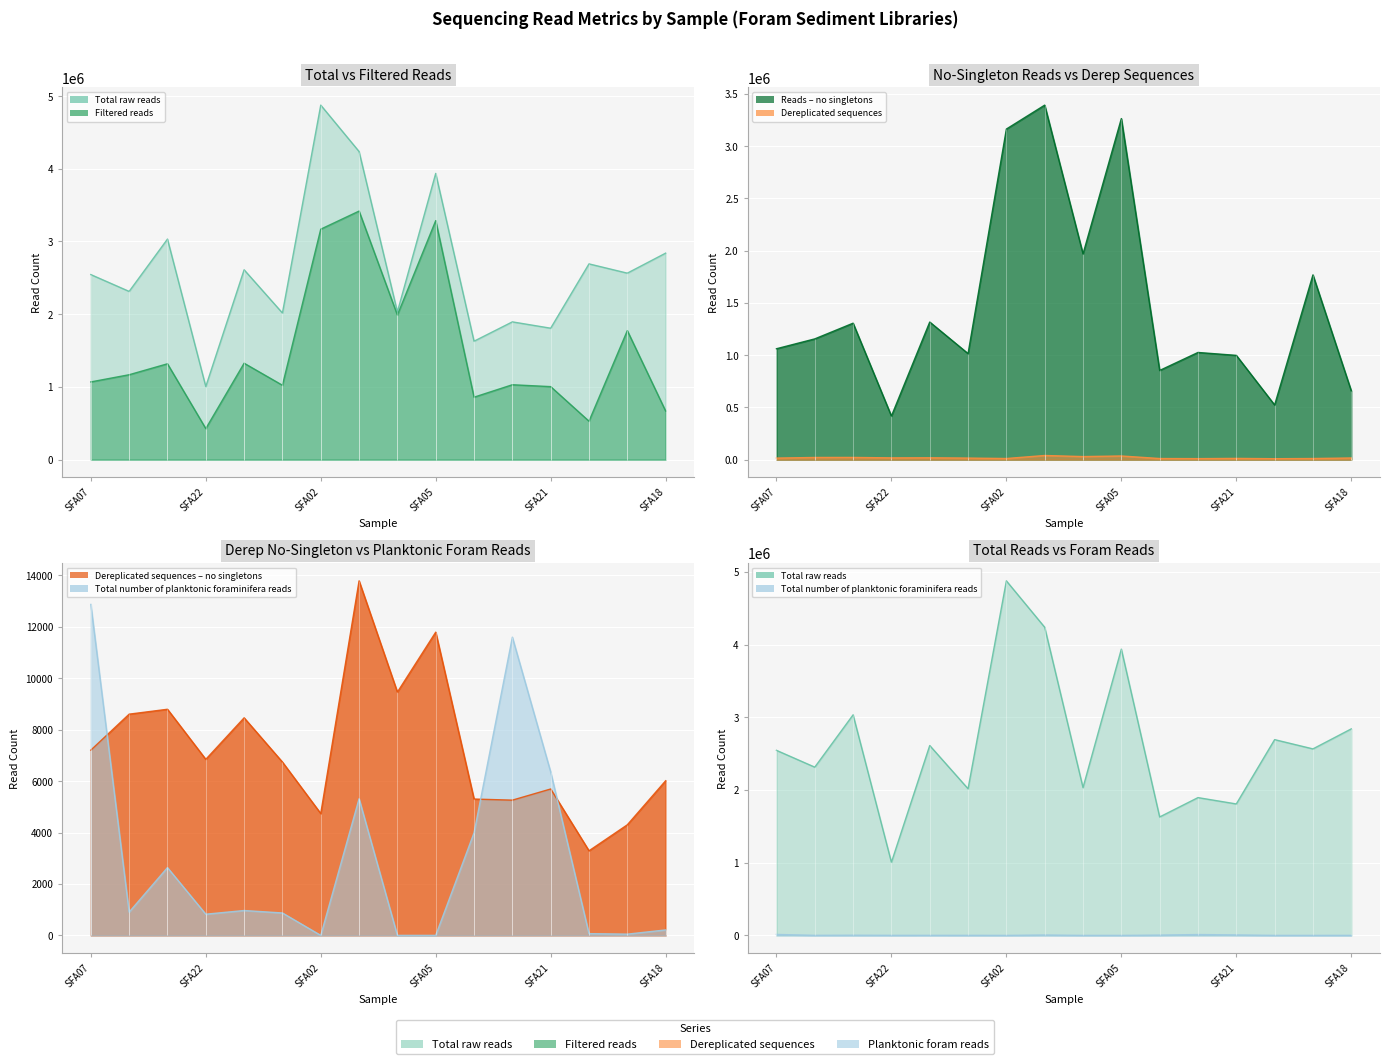

True or false: Total raw reads has more than 2 points higher than both neighbors.

True